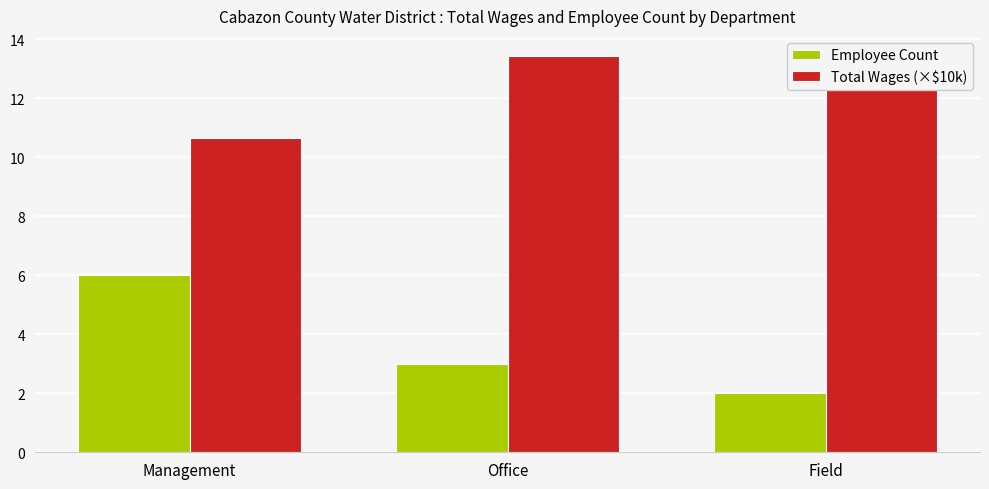

Between Office and Field, which series saw the biggest shift?

Employee Count